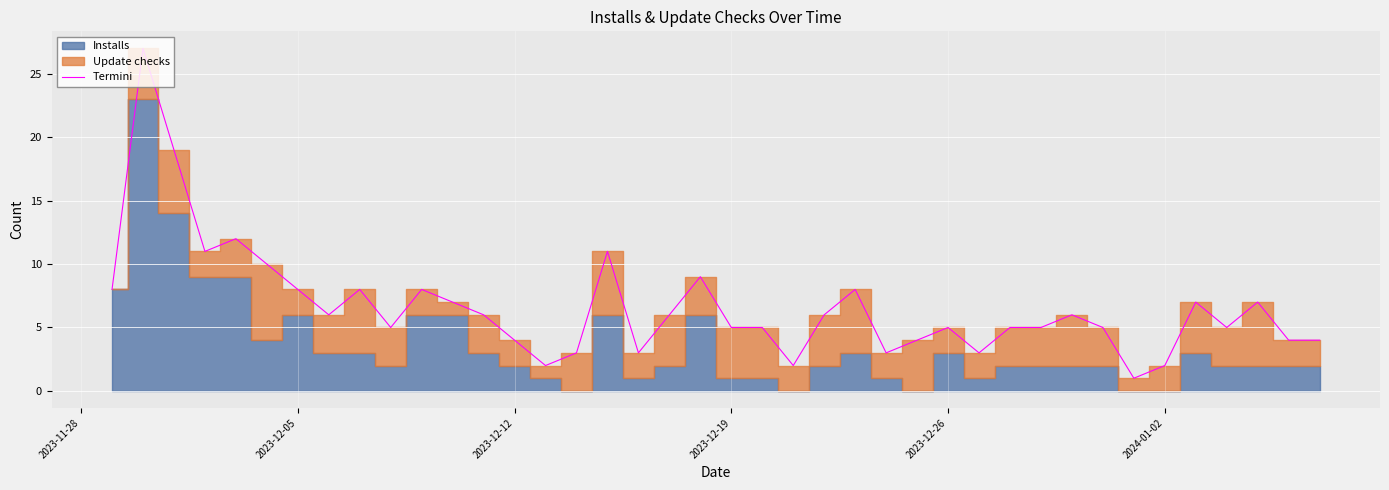

What is the difference between the second highest and second lowest values?

17